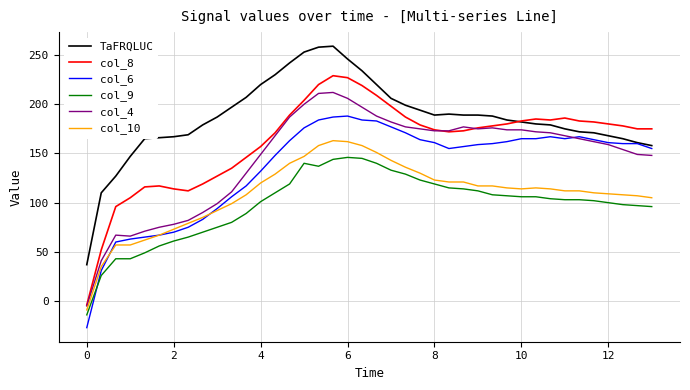

Which series has the largest range (max minus min)?

col_8